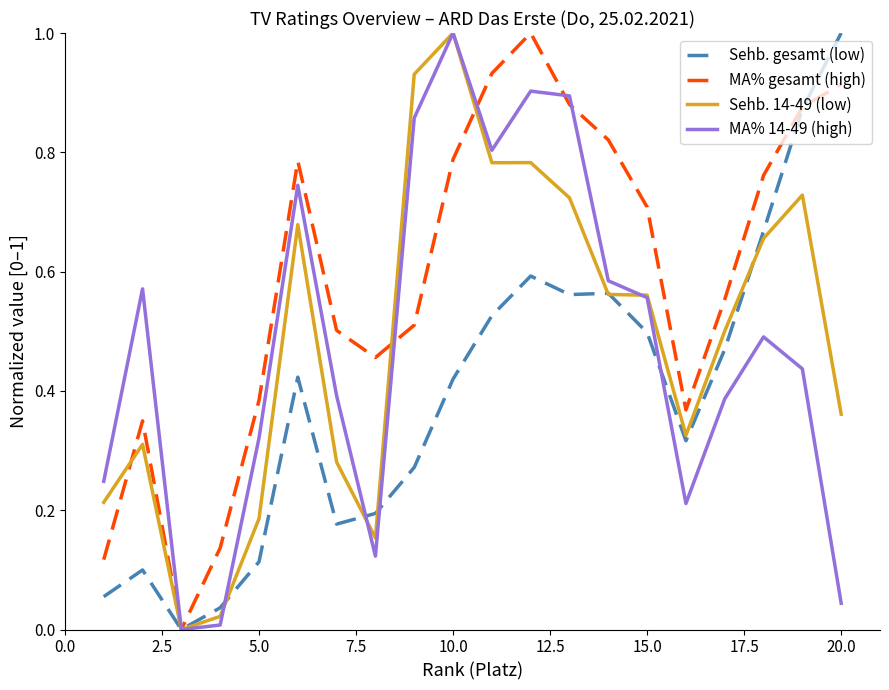

What is the highest value of the MA% 14-49 (high) series?

1.0